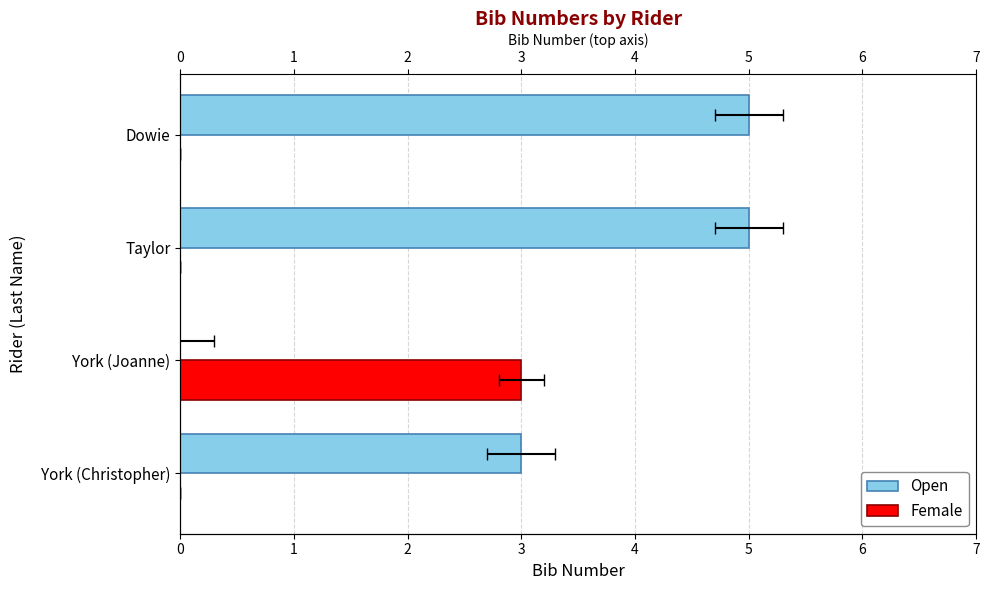

The value of Open at York (Christopher) is 3. True or false?

True